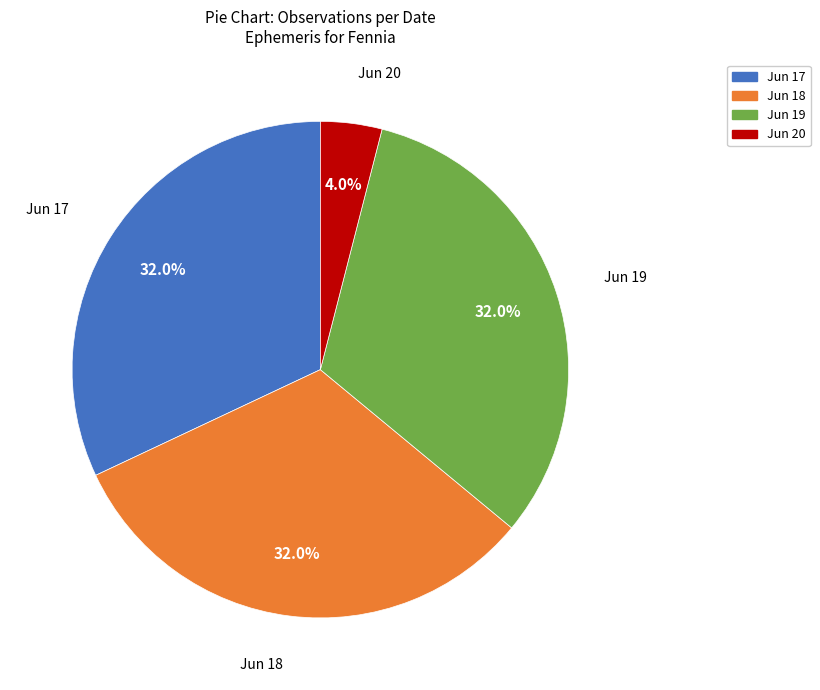

To the nearest percent, what percentage of the pie is Jun 20?

4%